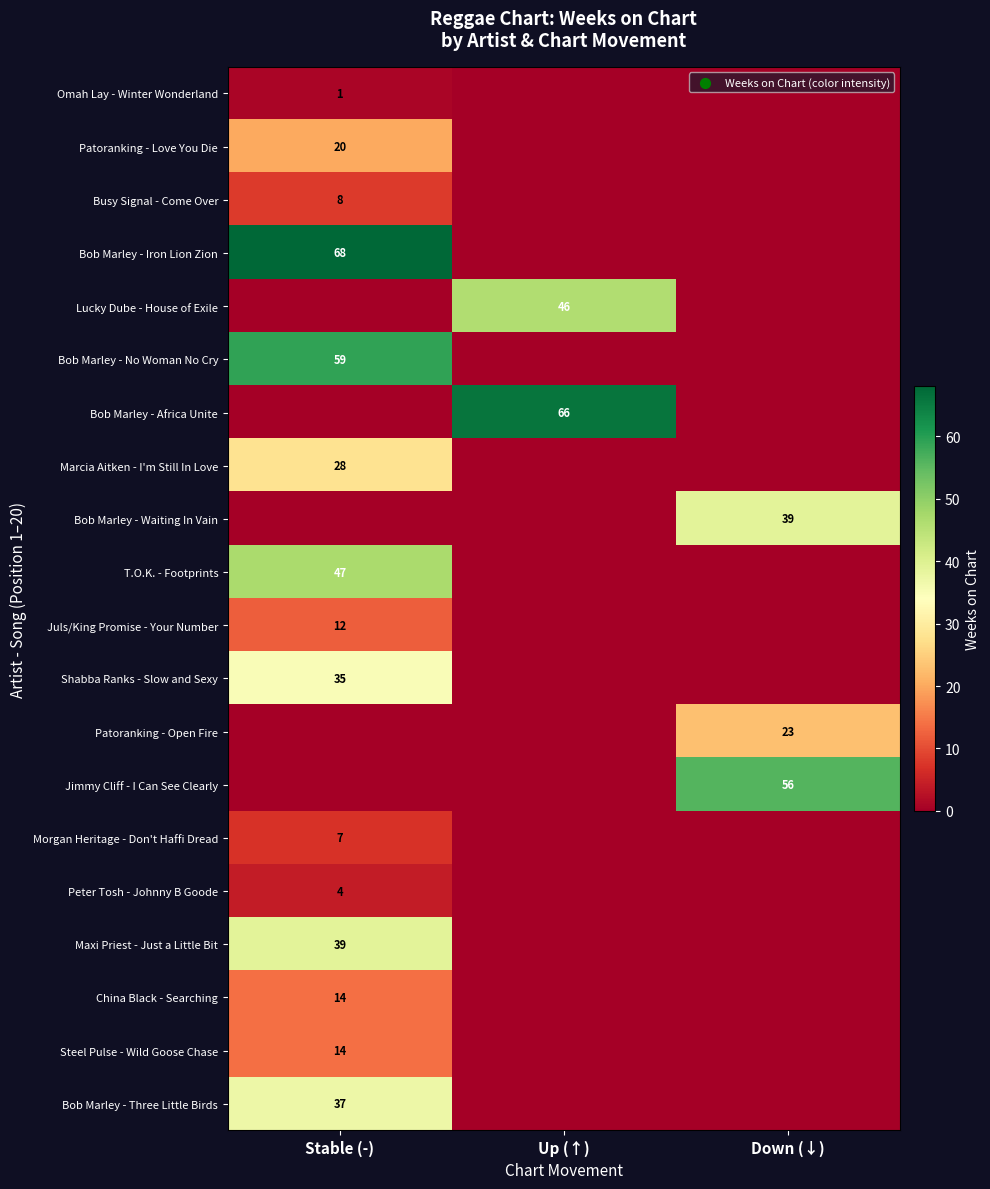

The Bob Marley - Iron Lion Zion series shows 68 at Stable (-). True or false?

True